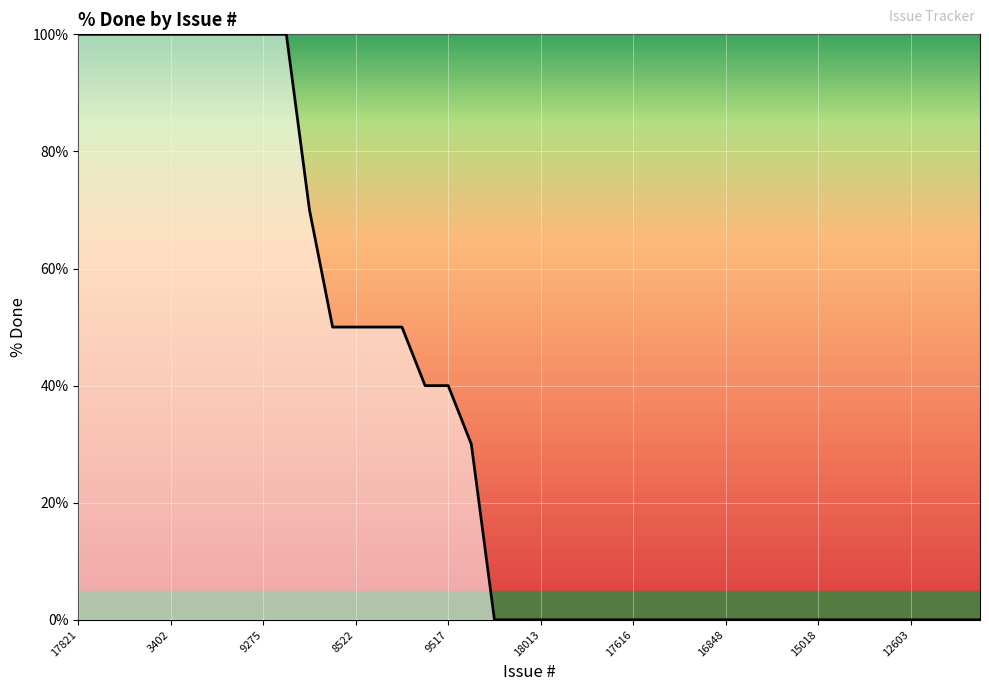

What is the greatest value displayed?

100